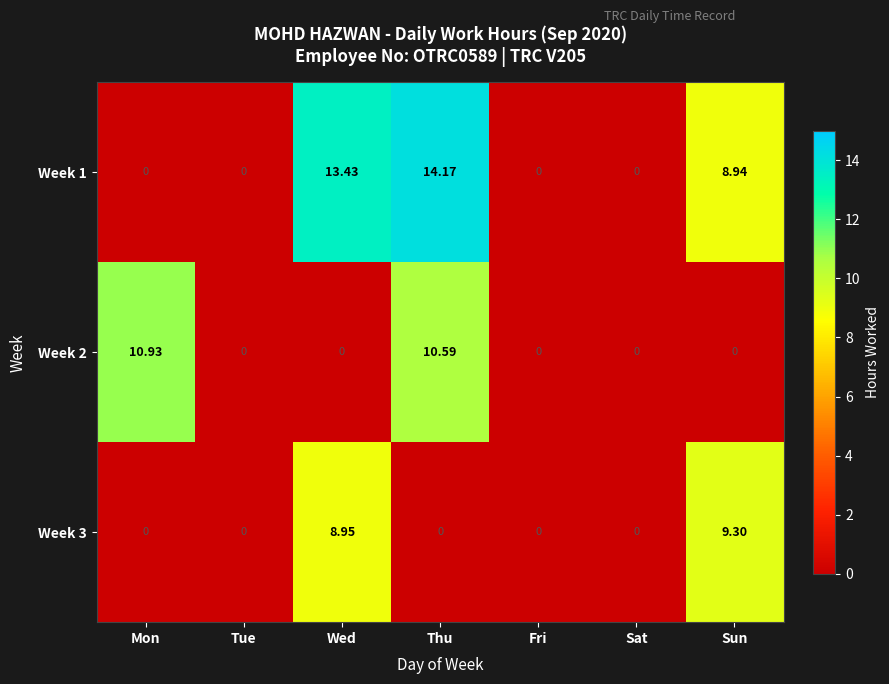

Which series changed the most between Wed and Sat?

Week 1